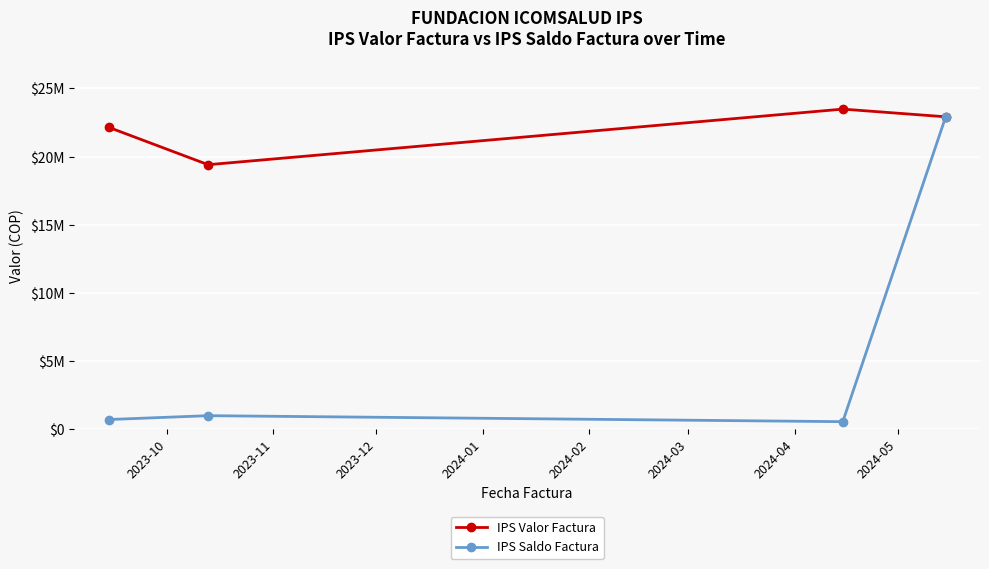

What are all the series names shown in the legend?

IPS Valor Factura, IPS Saldo Factura